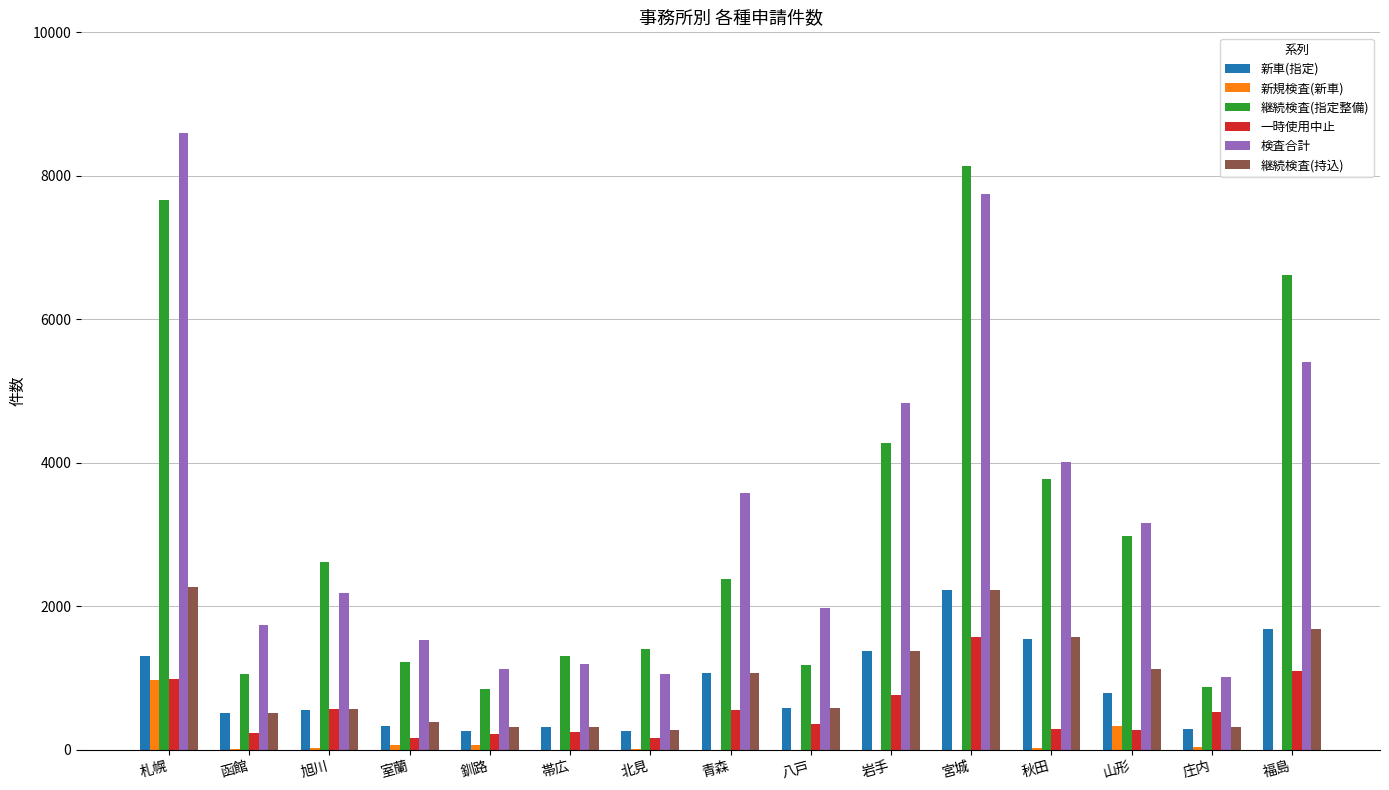

Where is 新規検査(新車) nearest to the value 485?

山形